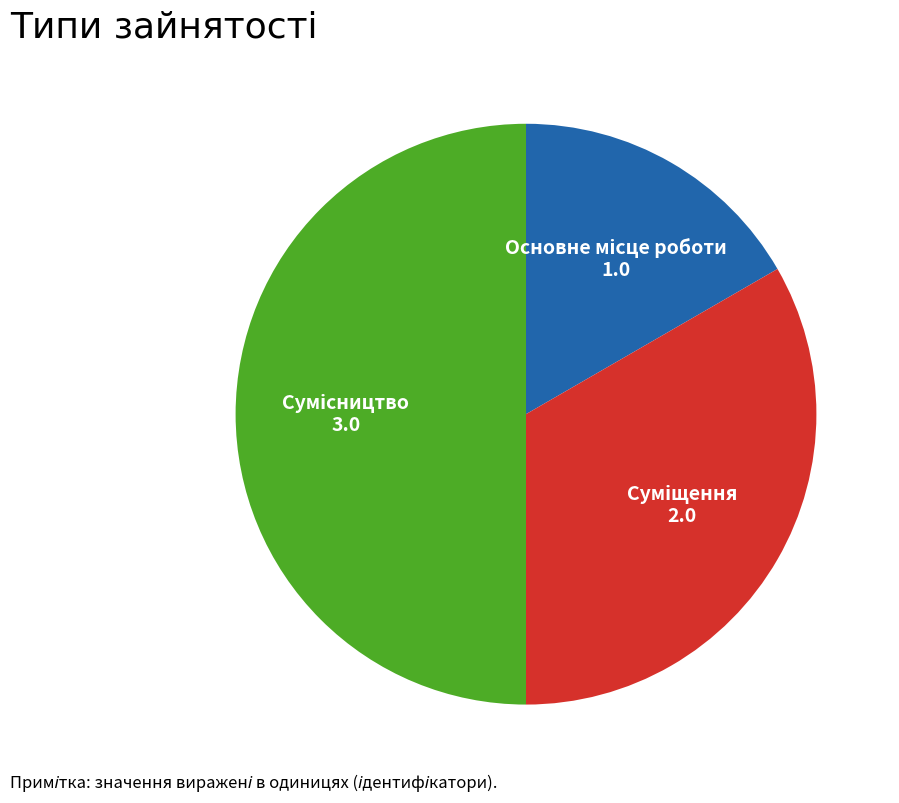

To the nearest percent, what is the difference between the Суміщення and Сумісництво slice percentages?

17%